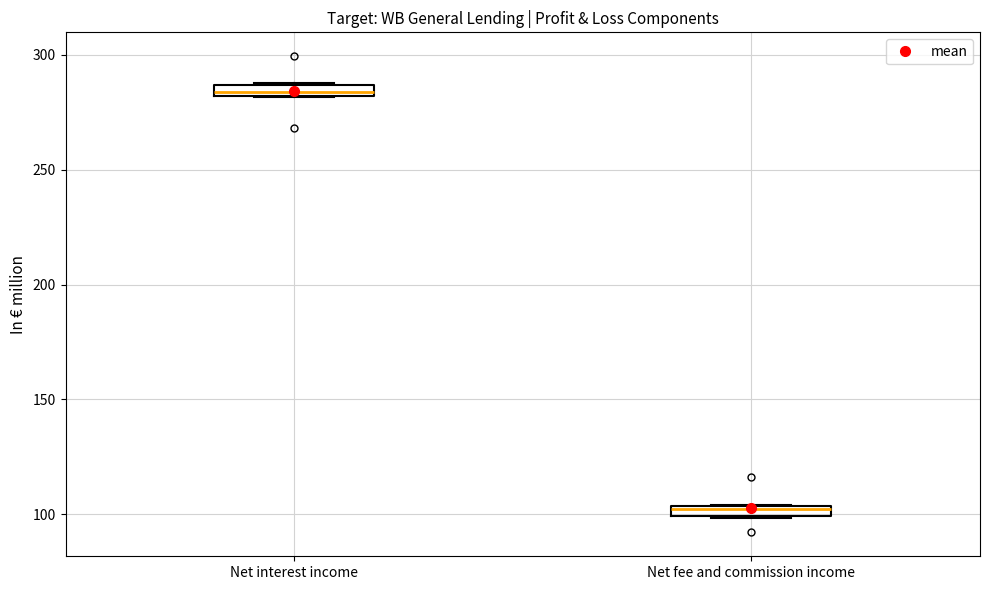

Which box's median line is the lowest?

Net fee and commission income